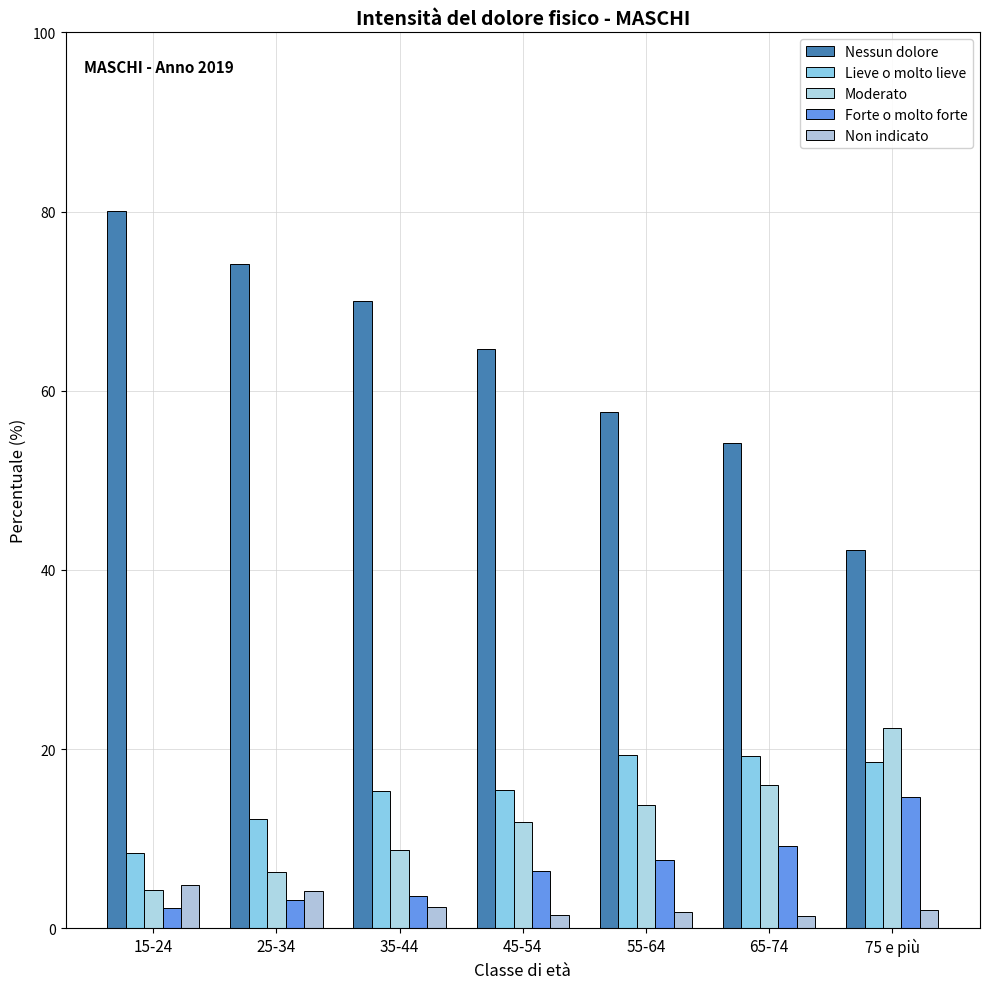

What position from the right is 25-34?

6